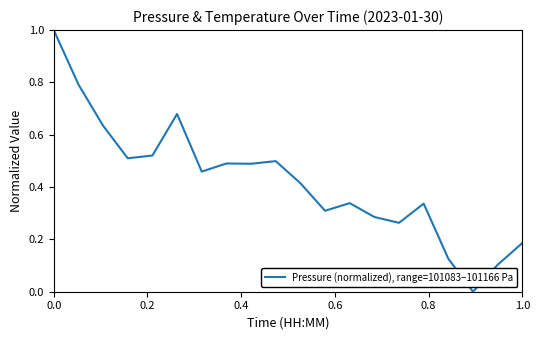

What is the maximum value shown in the chart?

1.0